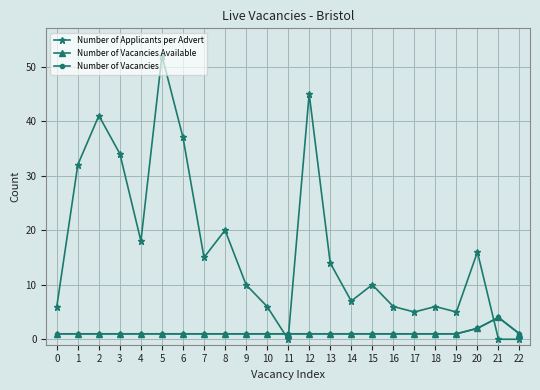

How many times do Number of Applicants per Advert and Number of Vacancies cross each other?

3